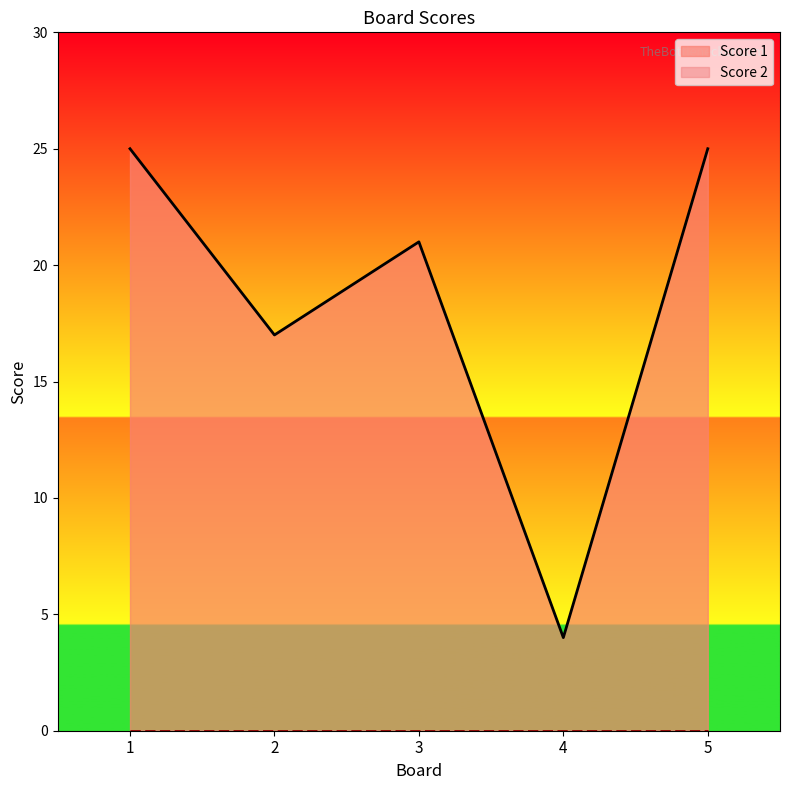

Between 5 and 4, which is larger?

5